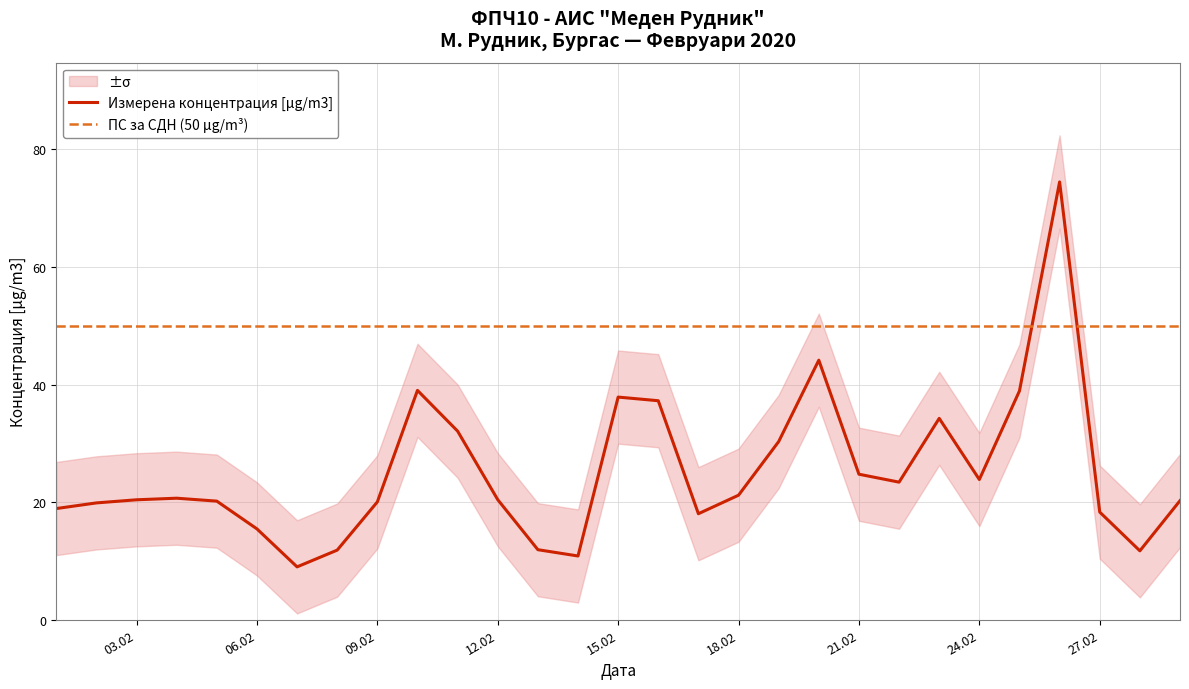

The chart shows a value of 23.9 at 24.02. True or false?

True